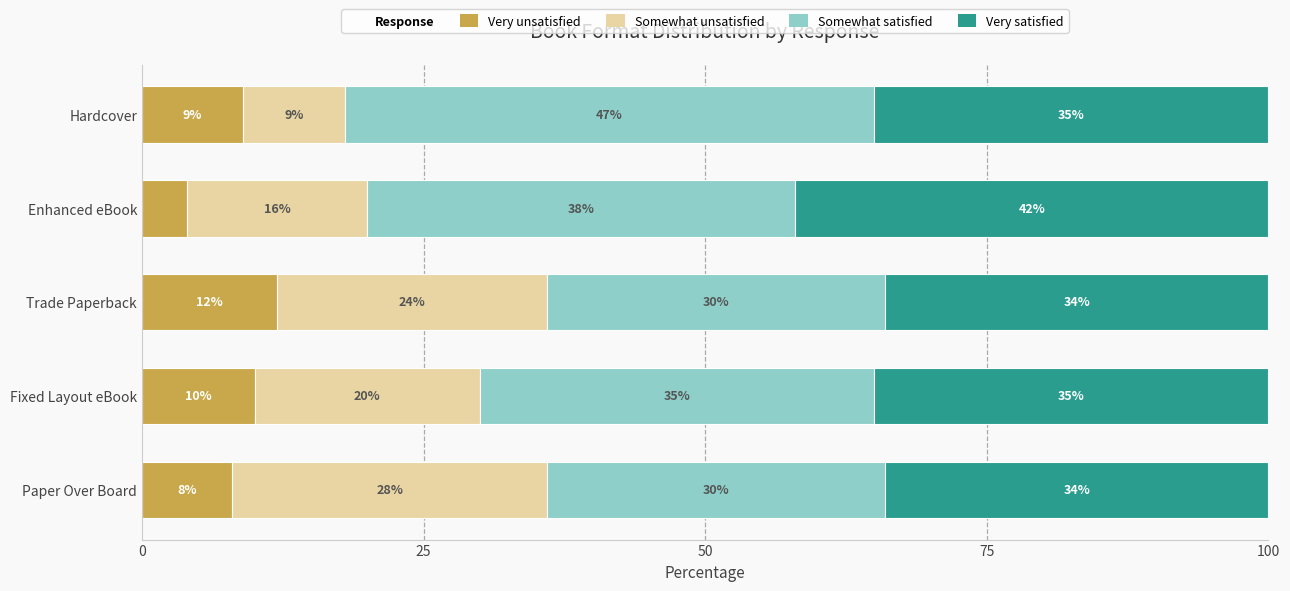

The Very unsatisfied series shows 9 at Hardcover. True or false?

True